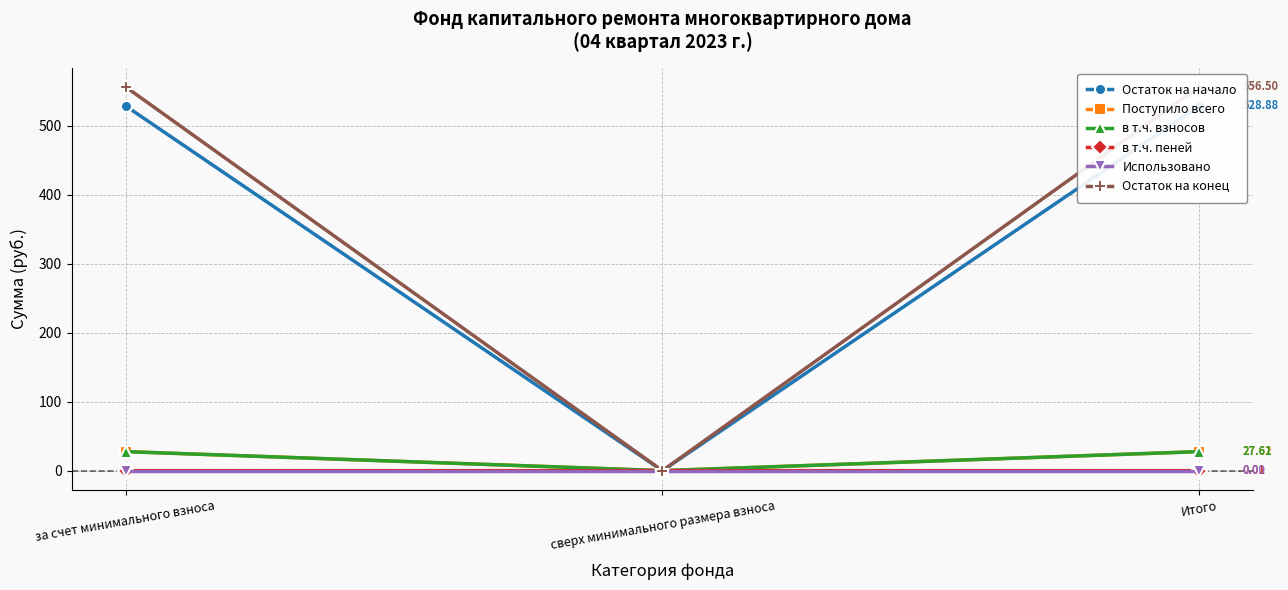

What is the maximum value for Остаток на конец?

556.5